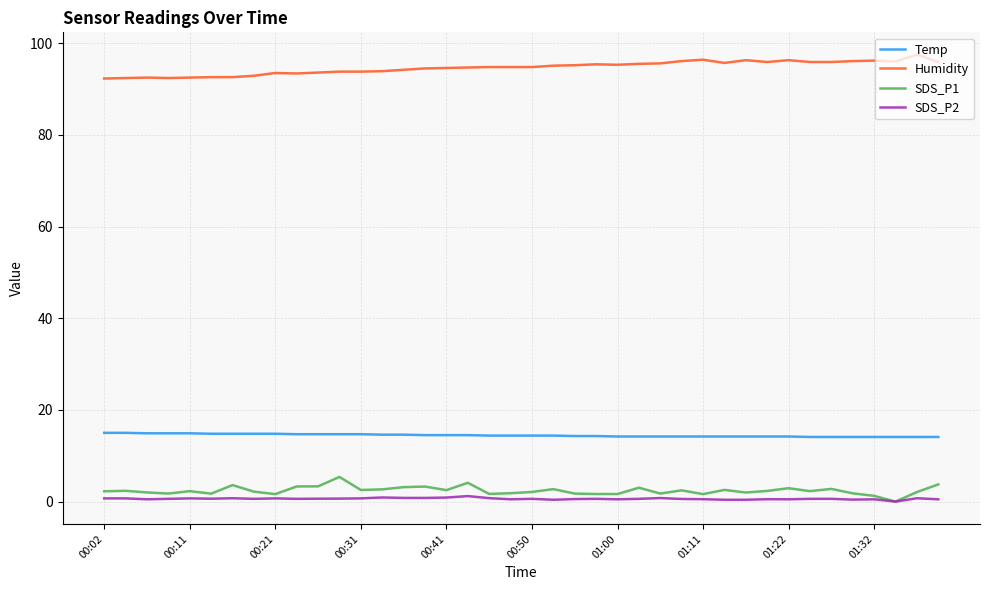

Rank the series by their maximum value, from lowest to highest.

SDS_P2, SDS_P1, Temp, Humidity